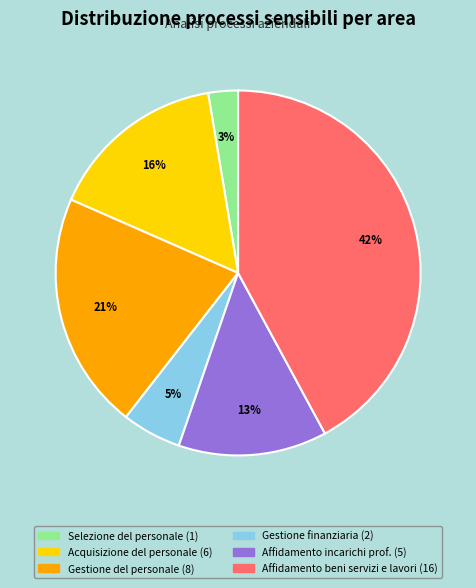

To the nearest percent, what is the difference between the largest and smallest slice percentages?

39%